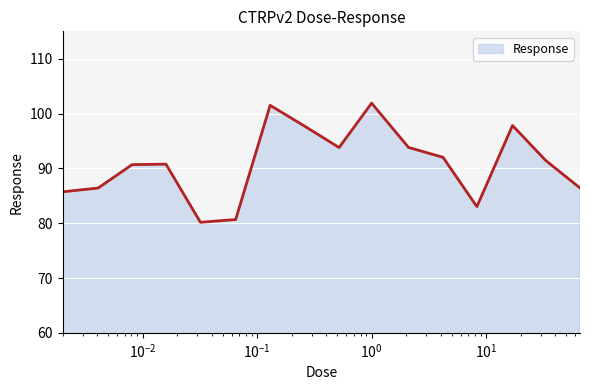

What is the difference between the maximum and minimum values?

21.7